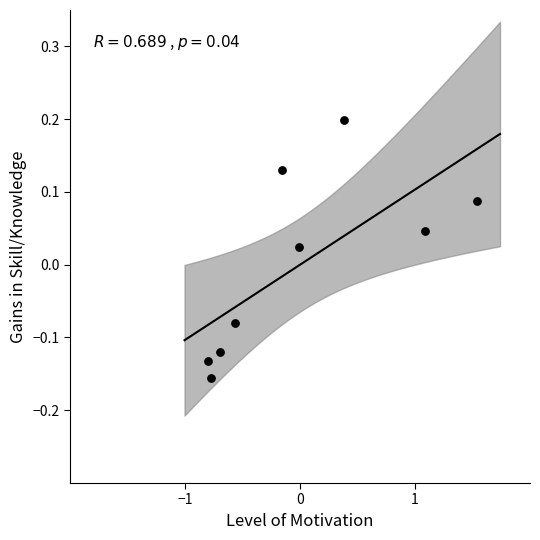

What is the range of Y values (max minus min)?

0.4